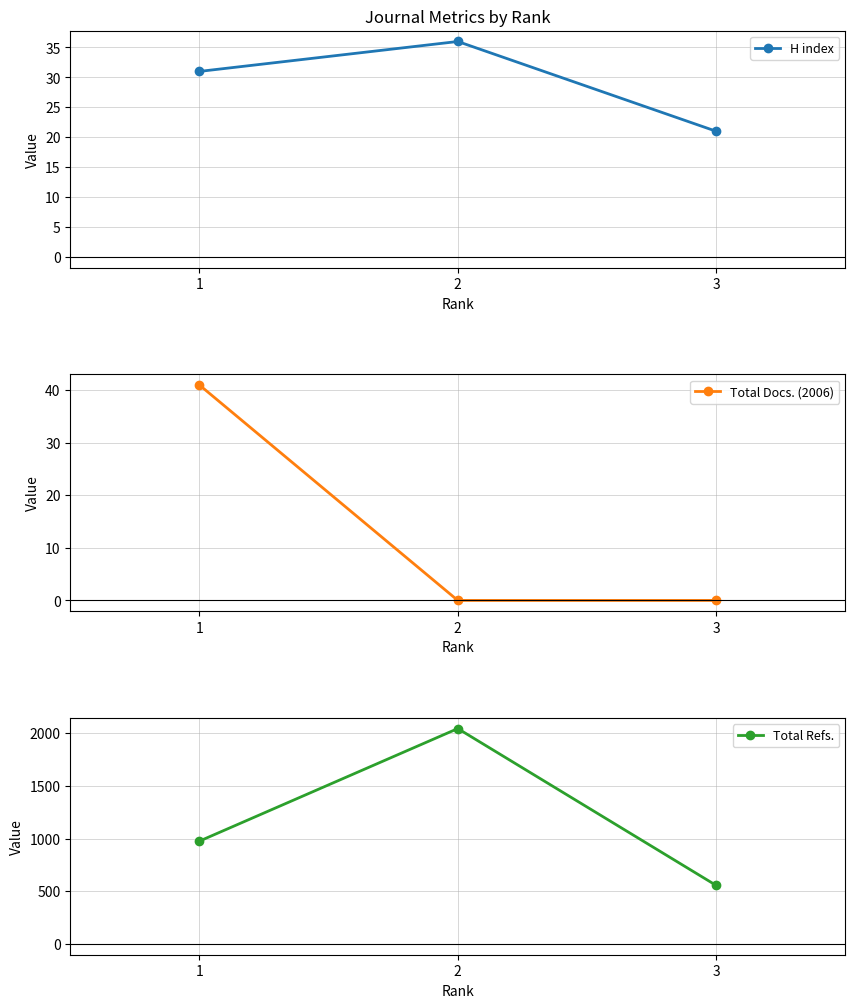

What are all the series names shown in the legend?

H index, Total Docs. (2006), Total Refs.